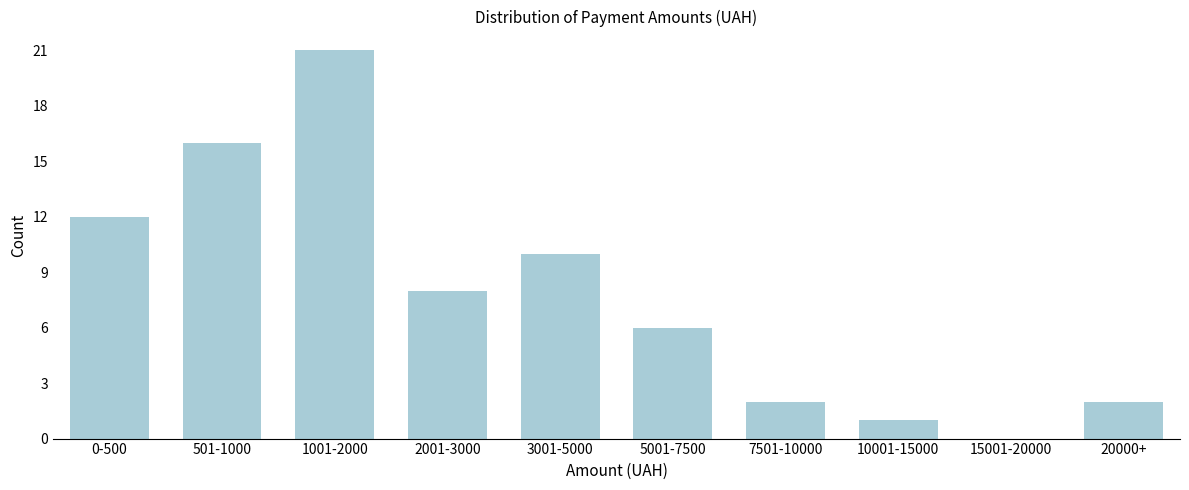

Reading left to right, what are all the values shown in this chart?

0-500=12	501-1000=16	1001-2000=21	2001-3000=8	3001-5000=10	5001-7500=6	7501-10000=2	10001-15000=1	15001-20000=0	20000+=2